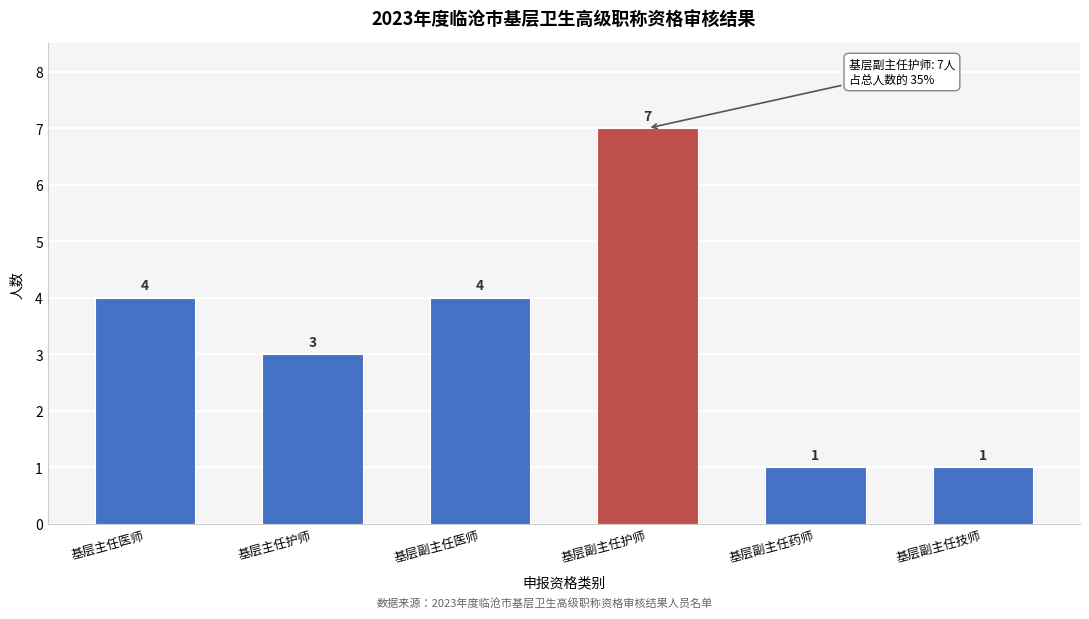

Reading left to right, list all the values displayed in this chart.

4	3	4	7	1	1